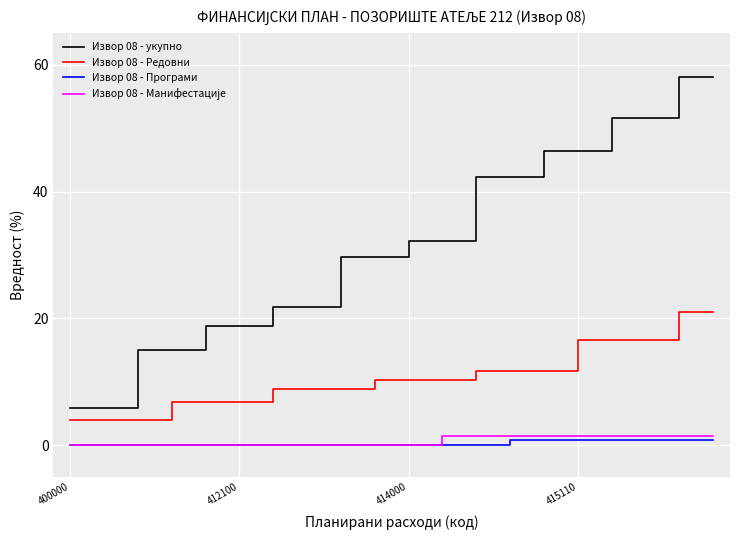

What is the maximum value shown in the chart?

58.0